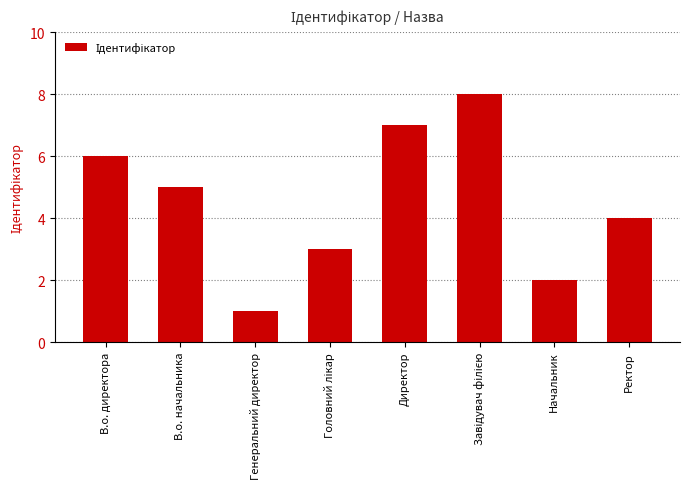

What is the label of the 1st bar from the right?

Ректор